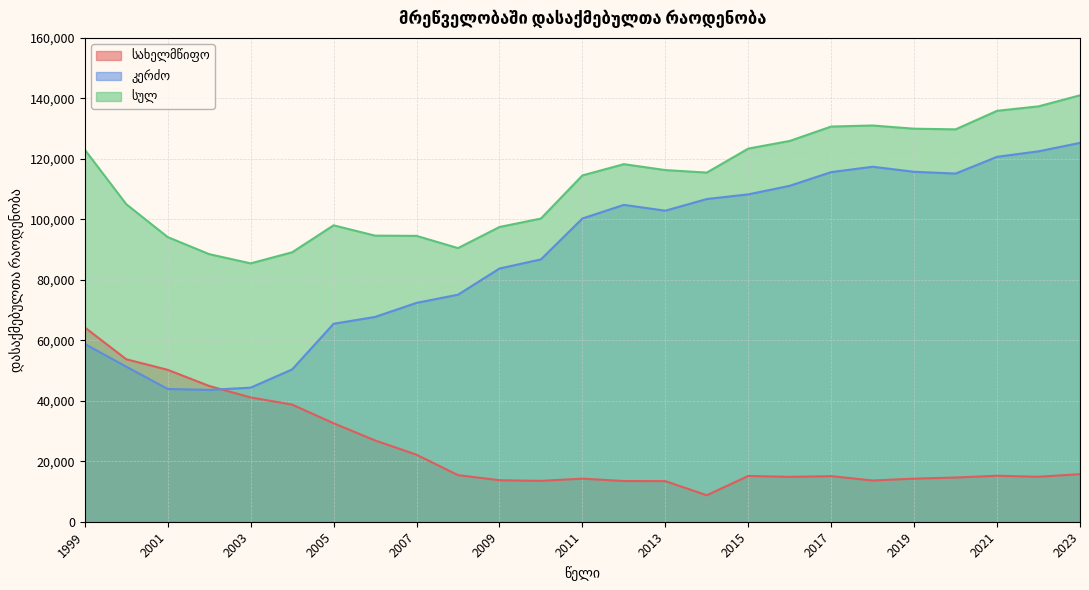

Reading left to right, extract all data points from this chart.

სახელმწიფო: 1999=64250	2000=53732	2001=50229	2002=44894	2003=41105	2004=38735	2005=32563	2006=26882	2007=22159	2008=15413	2009=13731	2010=13515	2011=14250	2012=13457	2013=13428	2014=8751	2015=15140	2016=14839	2017=15070	2018=13641	2019=14250	2020=14622	2021=15206	2022=14875	2023=15731
კერძო: 1999=58775	2000=51278	2001=43895	2002=43596	2003=44336	2004=50365	2005=65459	2006=67725	2007=72373	2008=75074	2009=83732	2010=86751	2011=100271	2012=104787	2013=102856	2014=106712	2015=108252	2016=111084	2017=115618	2018=117388	2019=115720	2020=115137	2021=120677	2022=122488	2023=125278
სულ: 1999=123025	2000=105010	2001=94124	2002=88490	2003=85441	2004=89100	2005=98022	2006=94607	2007=94532	2008=90487	2009=97463	2010=100266	2011=114521	2012=118244	2013=116284	2014=115463	2015=123392	2016=125923	2017=130688	2018=131029	2019=129970	2020=129759	2021=135883	2022=137363	2023=141009